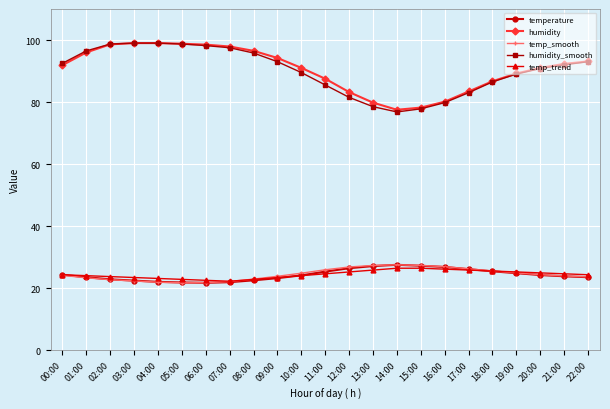

How many categories are shown in the chart?

23